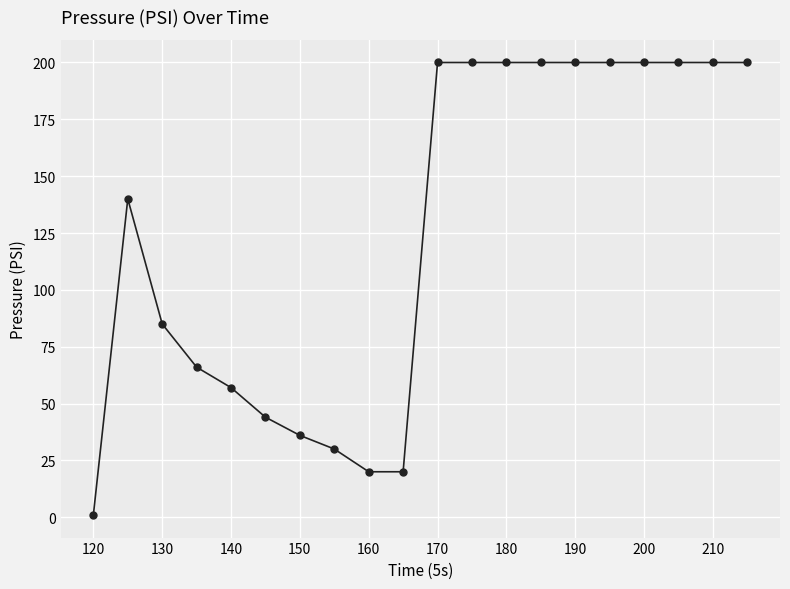

What is the greatest value displayed?

200